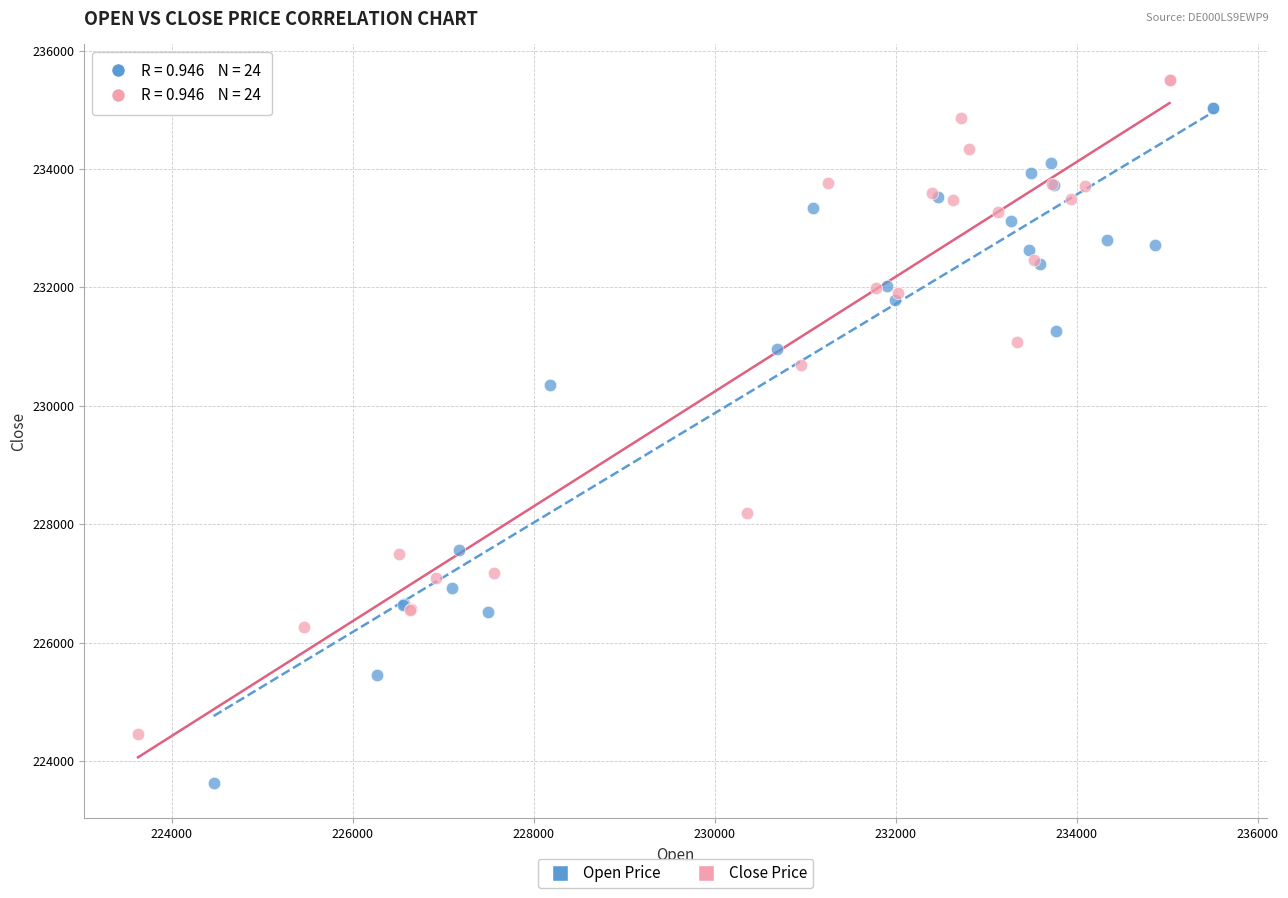

What are all the series names shown in the legend?

Open Price, Close Price